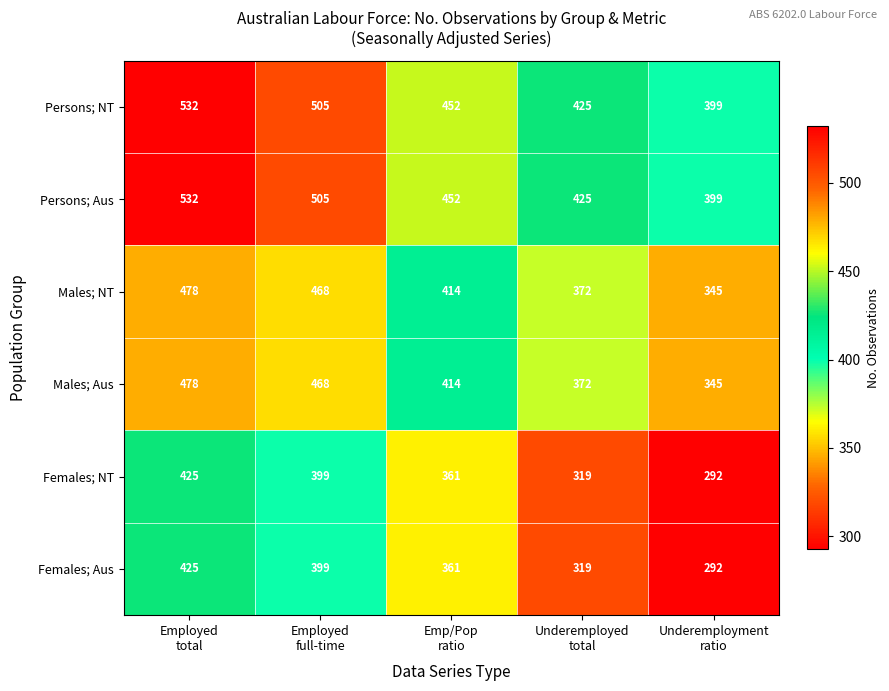

How many series are shown in this chart?

6